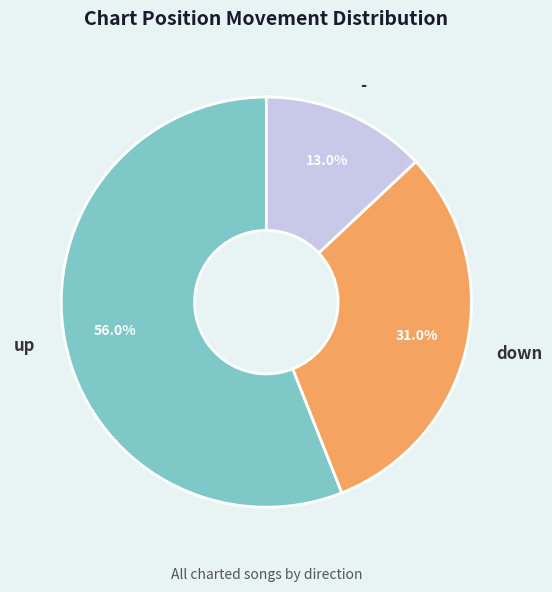

To the nearest percent, what portion does down represent?

31%